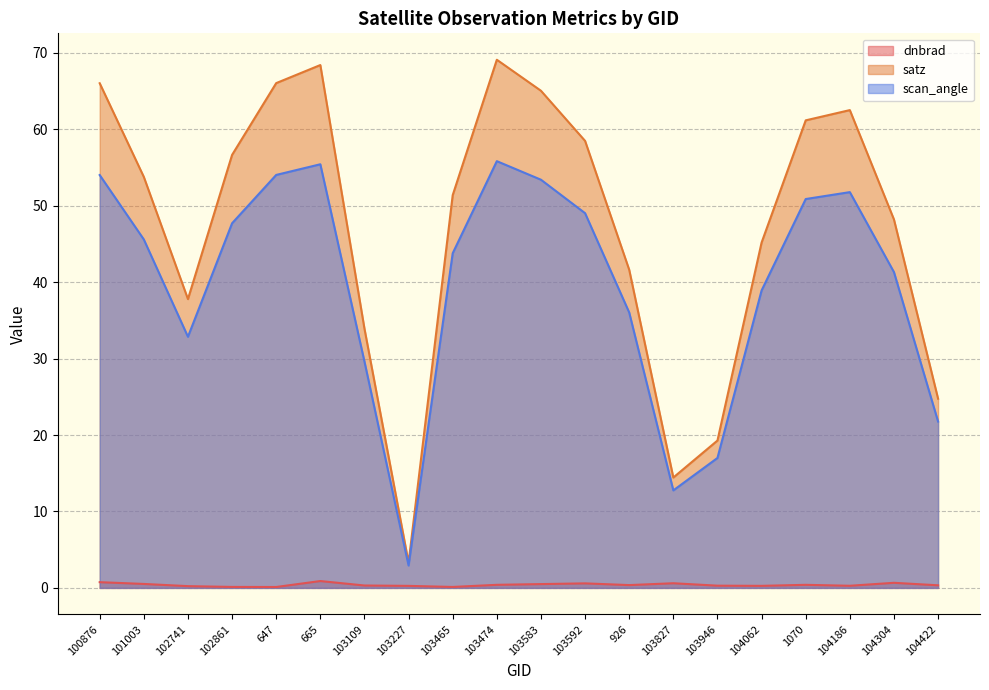

True or false: dnbrad has a value of 0.1 at 101003.

False